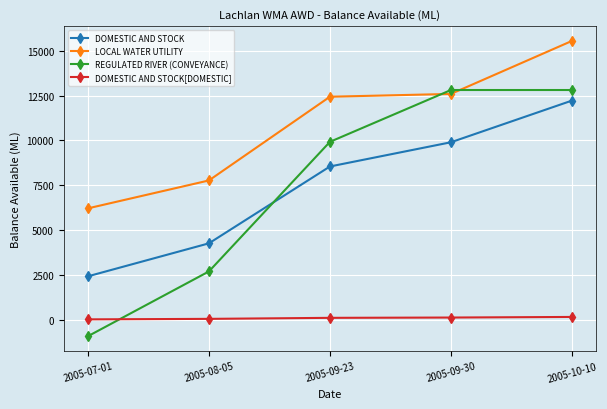

How many distinct data groups are displayed?

4